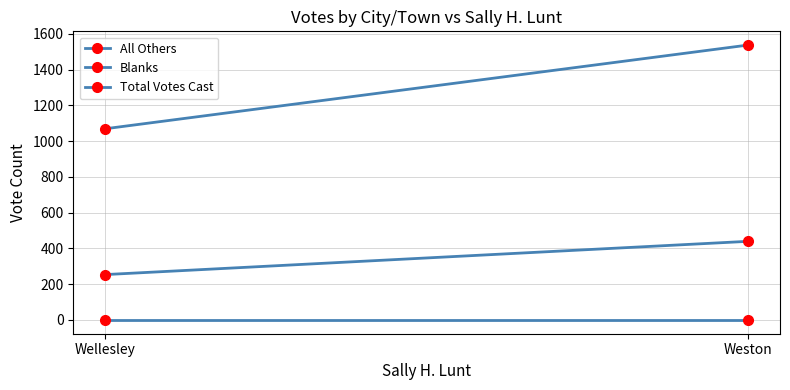

True or false: All Others has a value of 0 at Weston.

True